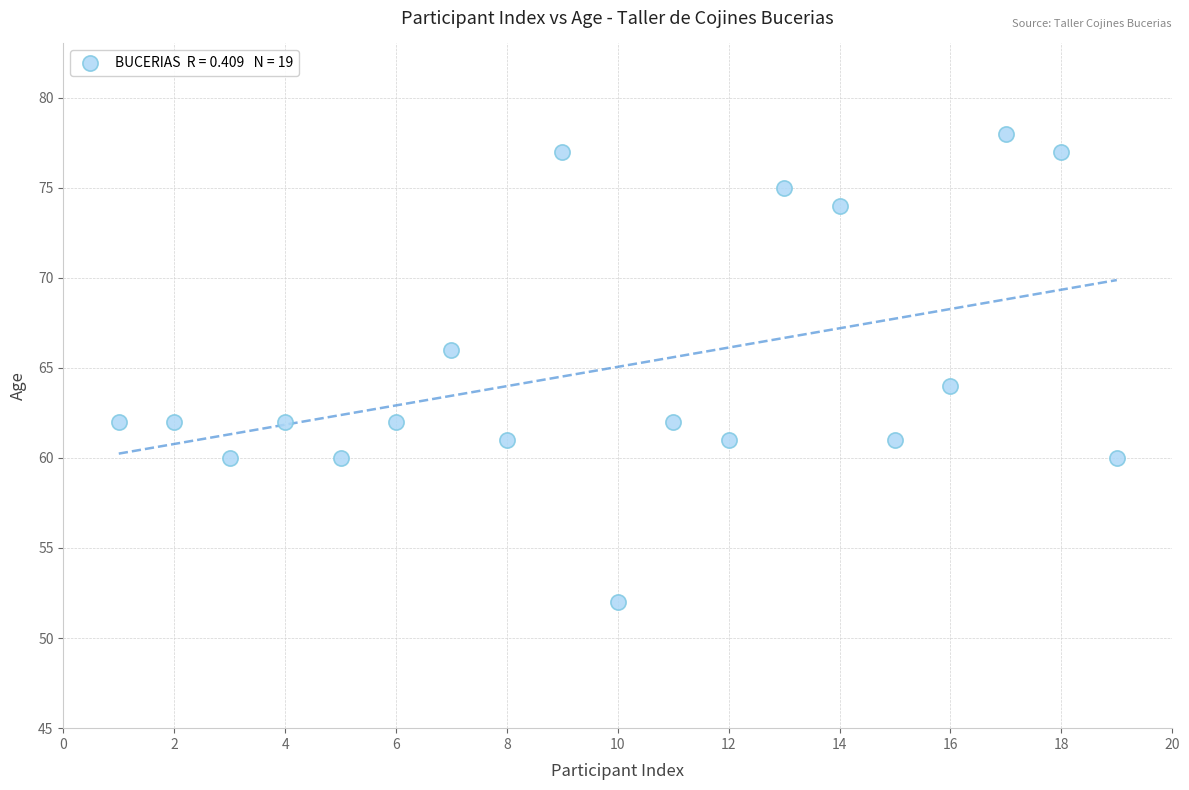

What is the range of X values (max minus min)?

18